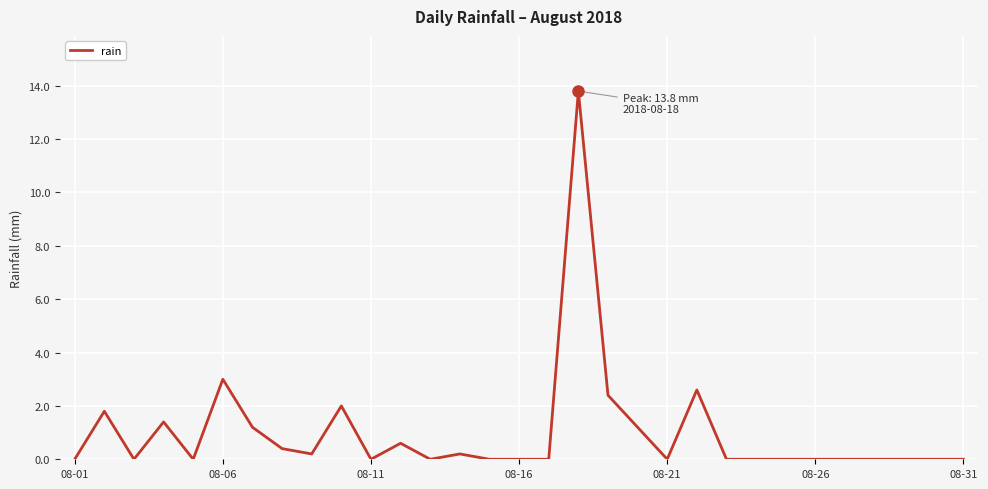

What is the greatest value displayed?

13.8